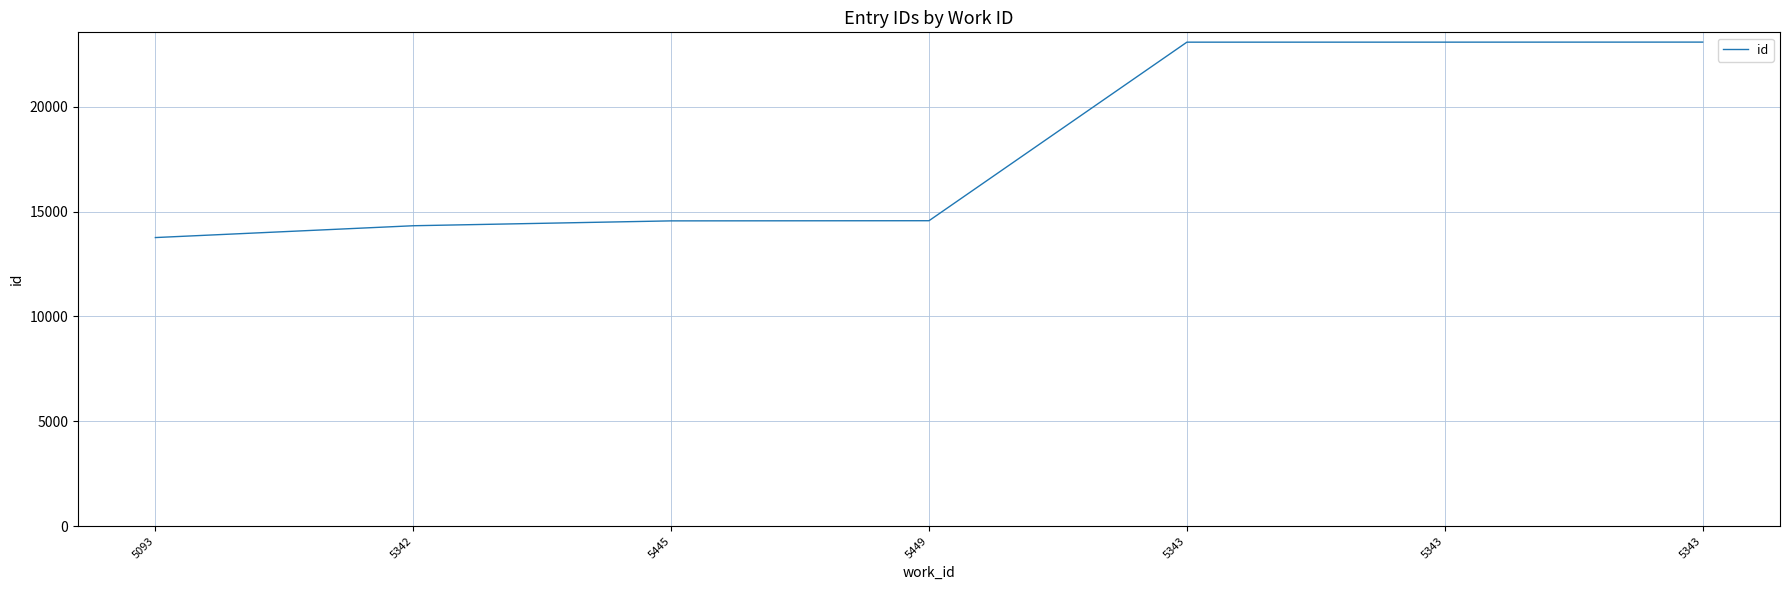

List the labels in order of value, smallest first.

5093, 5342, 5445, 5449, 5343, 5343, 5343